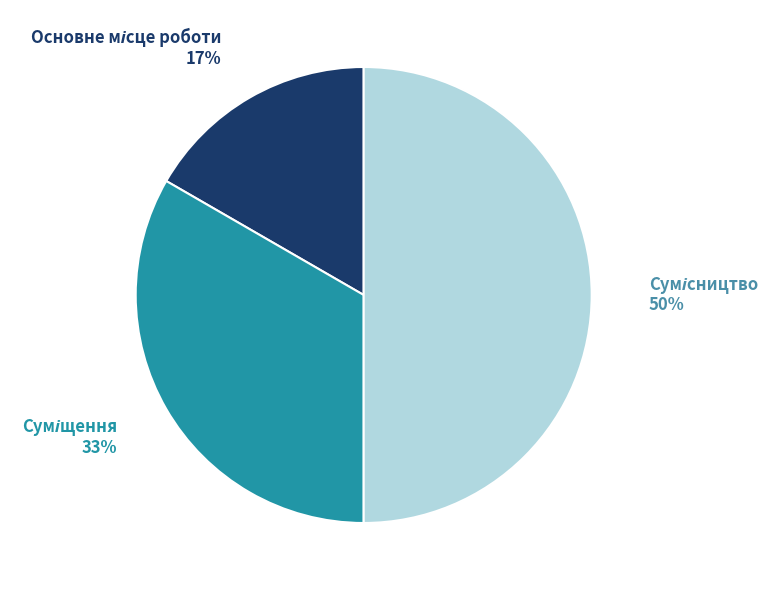

How many segments does this pie chart have?

3